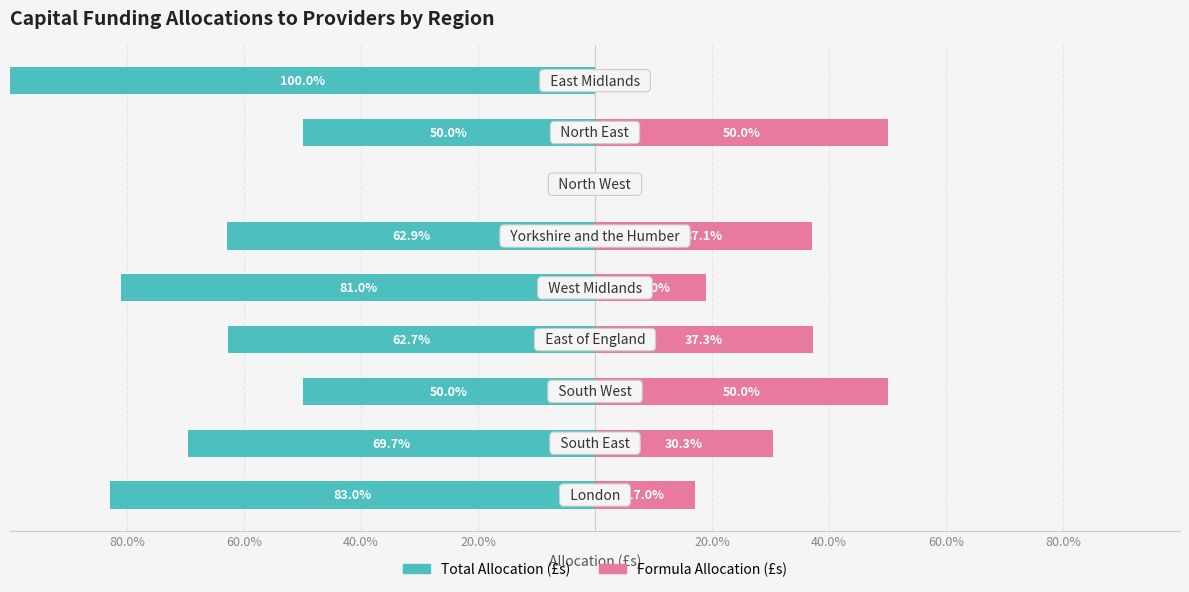

Is the value of Formula Allocation (£s) at 80.0% greater than the value of Total Allocation (£s) at 80.0%?

Yes